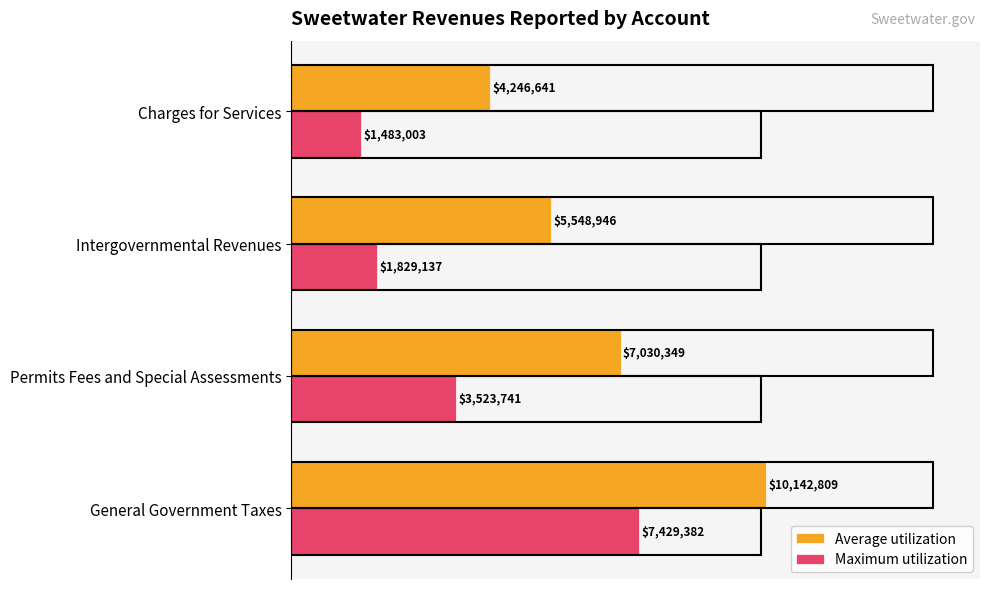

What is the smallest value displayed?

1483003